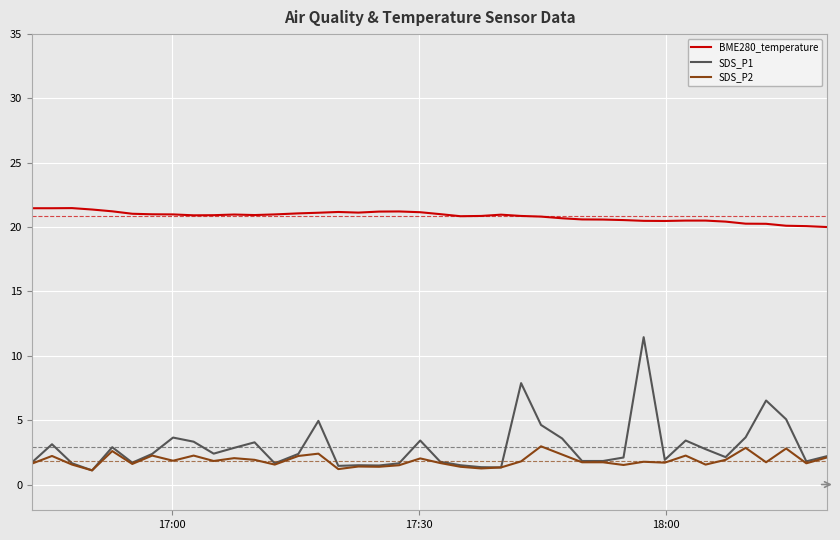

What is the smallest value displayed?

1.1